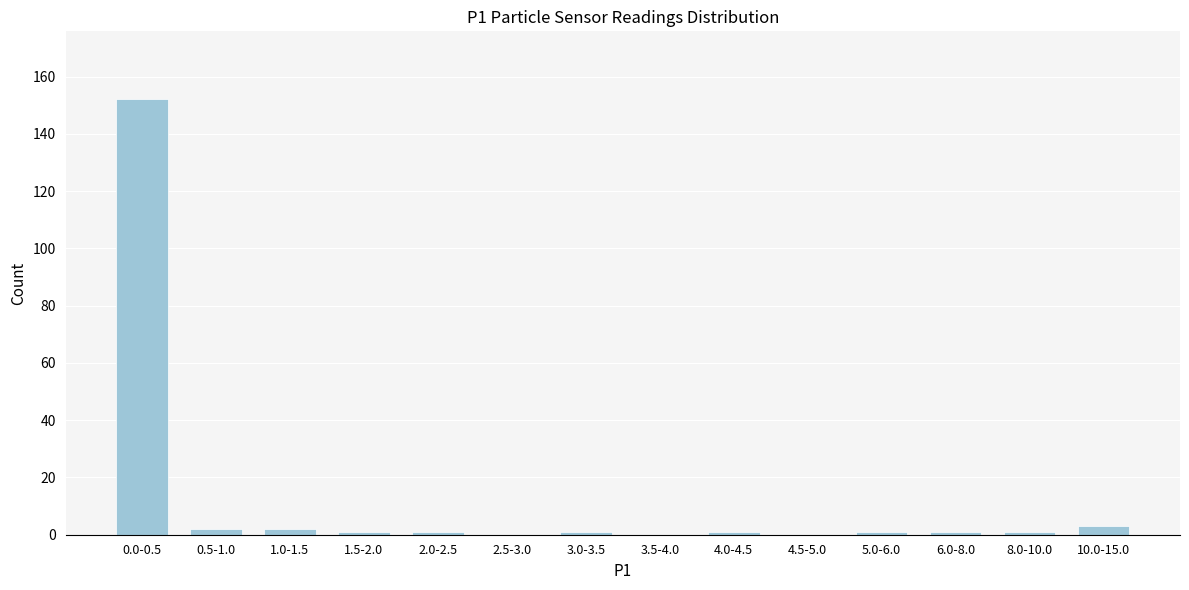

Reading right to left, what are all the values shown in this chart?

10.0-15.0=3	8.0-10.0=1	6.0-8.0=1	5.0-6.0=1	4.5-5.0=0	4.0-4.5=1	3.5-4.0=0	3.0-3.5=1	2.5-3.0=0	2.0-2.5=1	1.5-2.0=1	1.0-1.5=2	0.5-1.0=2	0.0-0.5=152